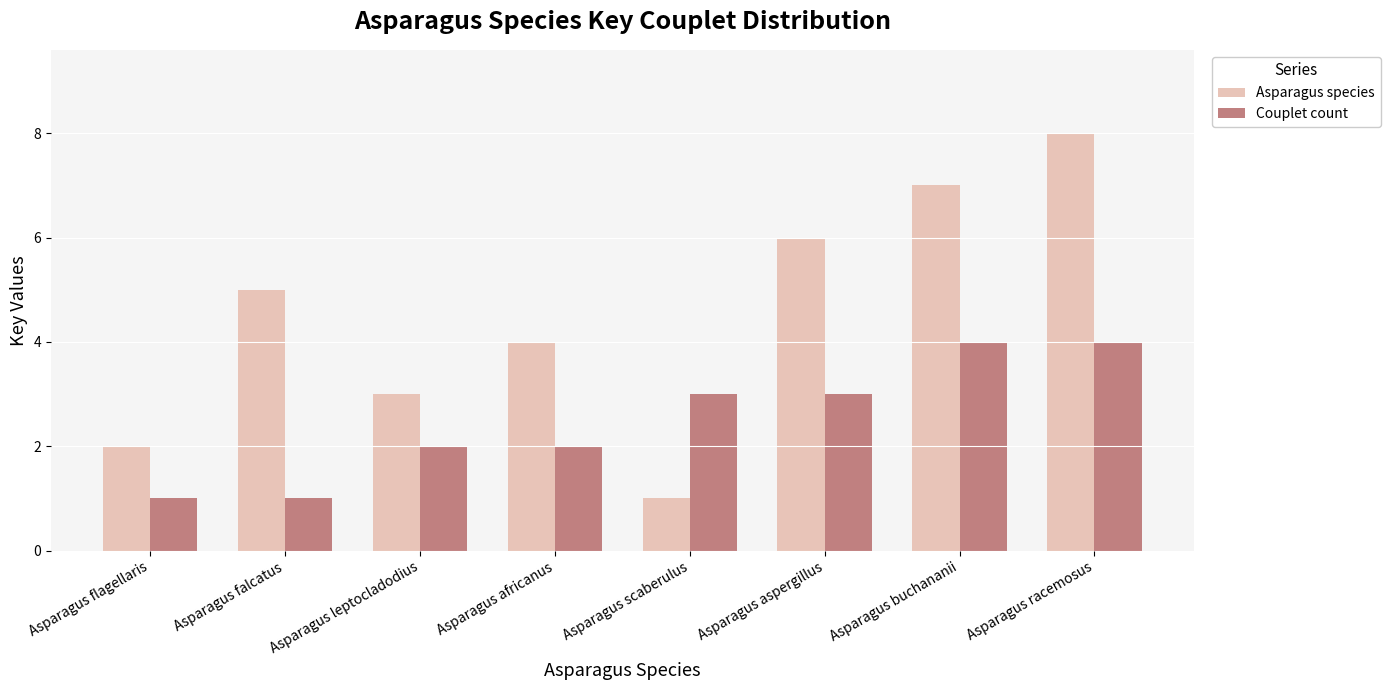

What is the greatest value displayed?

8